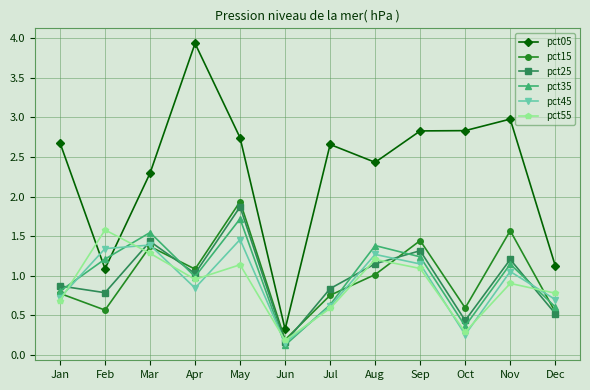

At which category does pct15 reach its first local valley?

Feb